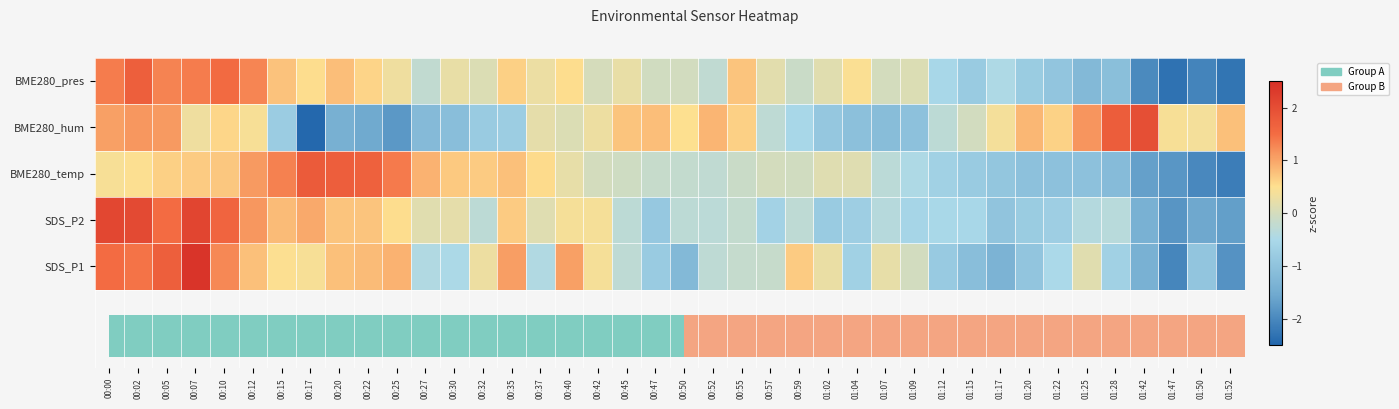

Reading right to left, list all the values displayed in this chart.

SDS_P1: 01:52=-1.9	01:50=-1.0	01:47=-2.0	01:42=-1.4	01:28=-0.7	01:25=0.1	01:22=-0.5	01:20=-0.9	01:17=-1.3	01:15=-1.1	01:12=-0.8	01:09=-0.0	01:07=0.2	01:04=-0.7	01:02=0.3	00:59=0.7	00:57=-0.2	00:55=-0.2	00:52=-0.3	00:50=-1.2	00:47=-0.8	00:45=-0.3	00:42=0.4	00:40=1.0	00:37=-0.4	00:35=1.1	00:32=0.3	00:30=-0.5	00:27=-0.4	00:25=0.9	00:22=0.8	00:20=0.8	00:17=0.4	00:15=0.5	00:12=0.8	00:10=1.3	00:07=2.4	00:05=1.7	00:02=1.4	00:00=1.5
SDS_P2: 01:52=-1.7	01:50=-1.6	01:47=-1.8	01:42=-1.4	01:28=-0.3	01:25=-0.4	01:22=-0.7	01:20=-0.8	01:17=-1.0	01:15=-0.5	01:12=-0.5	01:09=-0.6	01:07=-0.4	01:04=-0.7	01:02=-0.8	00:59=-0.3	00:57=-0.6	00:55=-0.2	00:52=-0.3	00:50=-0.3	00:47=-0.9	00:45=-0.3	00:42=0.4	00:40=0.4	00:37=0.1	00:35=0.7	00:32=-0.3	00:30=0.2	00:27=0.2	00:25=0.5	00:22=0.7	00:20=0.7	00:17=1.0	00:15=0.8	00:12=1.1	00:10=1.6	00:07=2.1	00:05=1.5	00:02=2.1	00:00=2.1
BME280_temperature: 01:52=-2.2	01:50=-2.0	01:47=-1.8	01:42=-1.7	01:28=-1.2	01:25=-1.0	01:22=-1.0	01:20=-1.0	01:17=-0.9	01:15=-0.8	01:12=-0.7	01:09=-0.5	01:07=-0.3	01:04=0.1	01:02=0.1	00:59=-0.0	00:57=-0.0	00:55=-0.1	00:52=-0.2	00:50=-0.2	00:47=-0.2	00:45=-0.1	00:42=-0.0	00:40=0.2	00:37=0.5	00:35=0.8	00:32=0.7	00:30=0.7	00:27=0.9	00:25=1.4	00:22=1.7	00:20=1.7	00:17=1.8	00:15=1.3	00:12=1.1	00:10=0.7	00:07=0.7	00:05=0.6	00:02=0.5	00:00=0.4
BME280_humidity: 01:52=0.8	01:50=0.4	01:47=0.4	01:42=2.0	01:28=1.7	01:25=1.1	01:22=0.6	01:20=0.9	01:17=0.4	01:15=-0.0	01:12=-0.3	01:09=-1.0	01:07=-1.1	01:04=-1.1	01:02=-0.9	00:59=-0.5	00:57=-0.3	00:55=0.6	00:52=0.9	00:50=0.5	00:47=0.8	00:45=0.7	00:42=0.3	00:40=0.1	00:37=0.2	00:35=-0.7	00:32=-0.8	00:30=-1.1	00:27=-1.2	00:25=-1.8	00:22=-1.5	00:20=-1.4	00:17=-2.5	00:15=-0.8	00:12=0.4	00:10=0.6	00:07=0.3	00:05=1.1	00:02=1.1	00:00=1.0
BME280_pressure: 01:52=-2.3	01:50=-2.1	01:47=-2.3	01:42=-2.0	01:28=-1.1	01:25=-1.2	01:22=-1.0	01:20=-0.8	01:17=-0.5	01:15=-0.8	01:12=-0.5	01:09=0.1	01:07=-0.0	01:04=0.5	01:02=0.1	00:59=-0.1	00:57=0.2	00:55=0.7	00:52=-0.2	00:50=-0.0	00:47=-0.0	00:45=0.2	00:42=0.0	00:40=0.5	00:37=0.3	00:35=0.6	00:32=0.1	00:30=0.2	00:27=-0.2	00:25=0.3	00:22=0.6	00:20=0.8	00:17=0.5	00:15=0.8	00:12=1.3	00:10=1.5	00:07=1.3	00:05=1.3	00:02=1.7	00:00=1.4